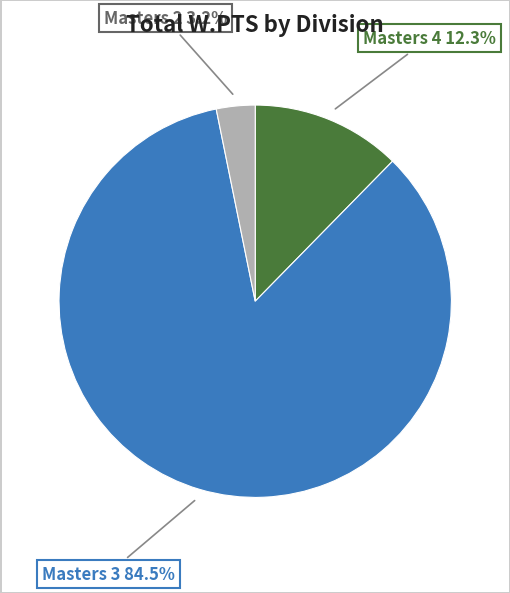

Does any single category account for the majority?

Yes